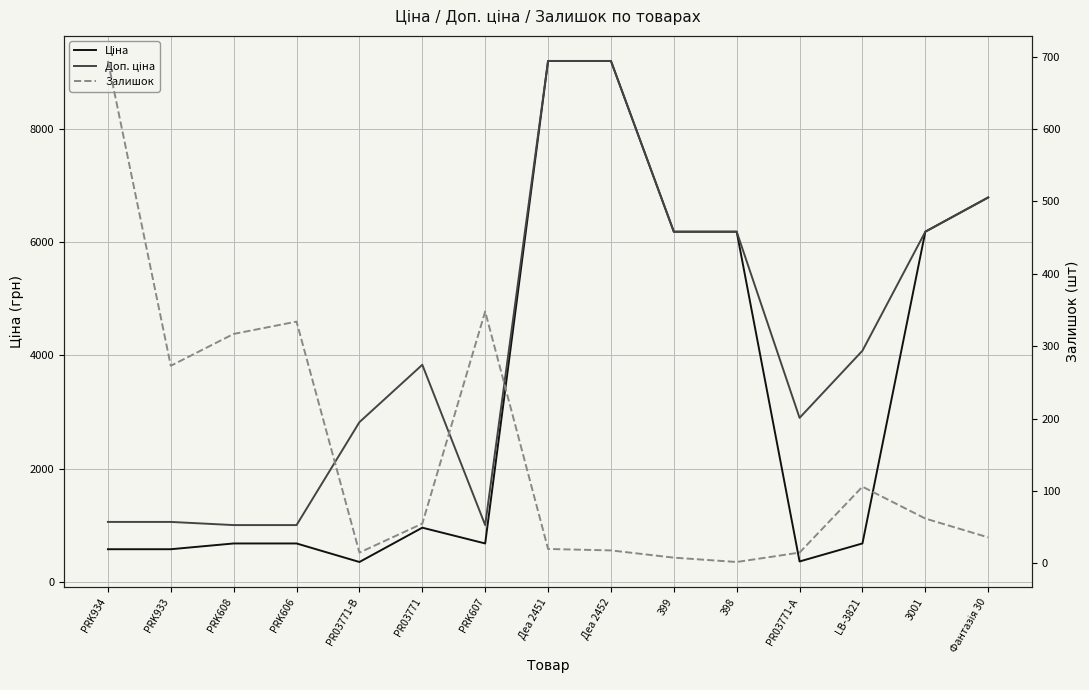

How many lines are shown in the chart?

3